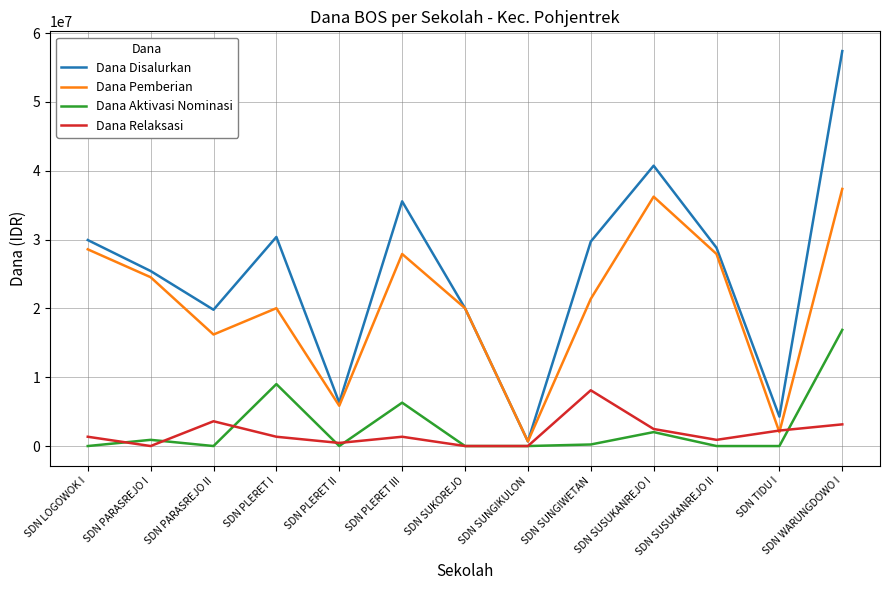

What is the greatest value displayed?

57375000